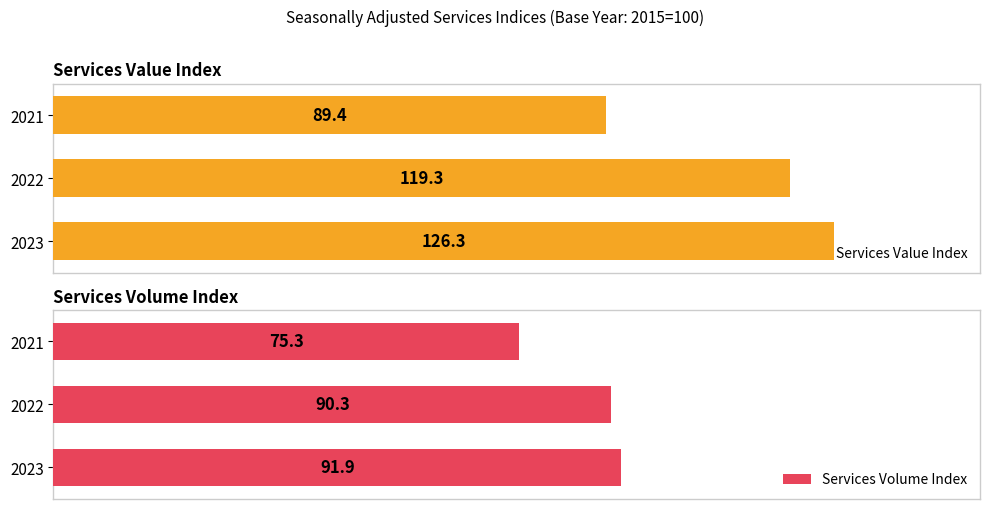

Which series has the largest total across all categories?

Services Value Index